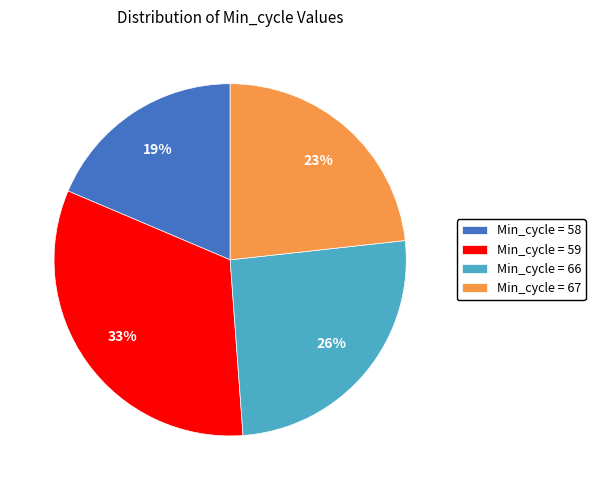

To the nearest percent, what is the difference between the largest and smallest slice percentages?

14%